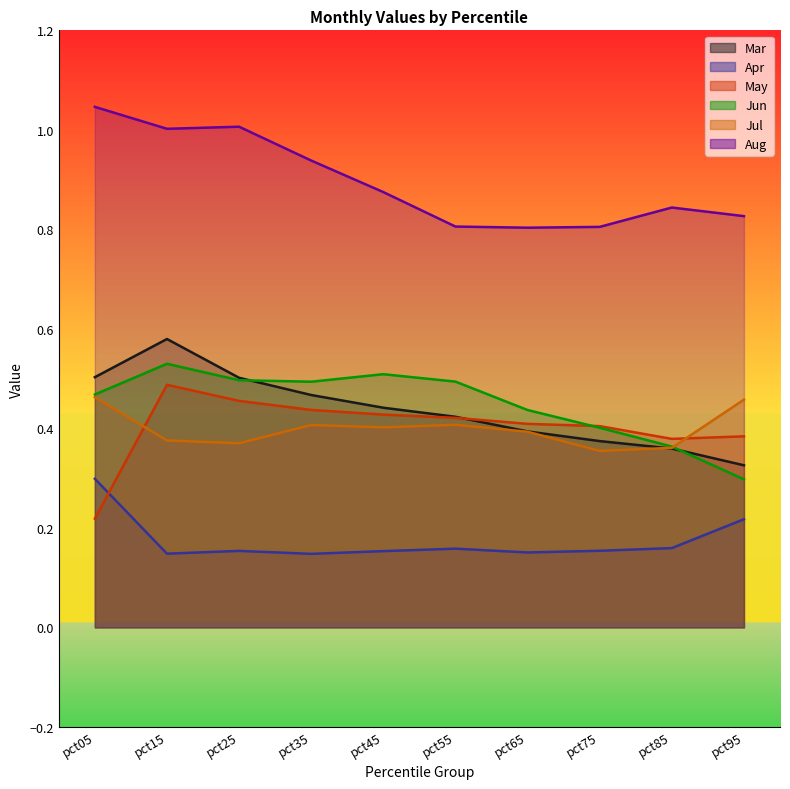

What is the total value across all series at pct75?

2.5